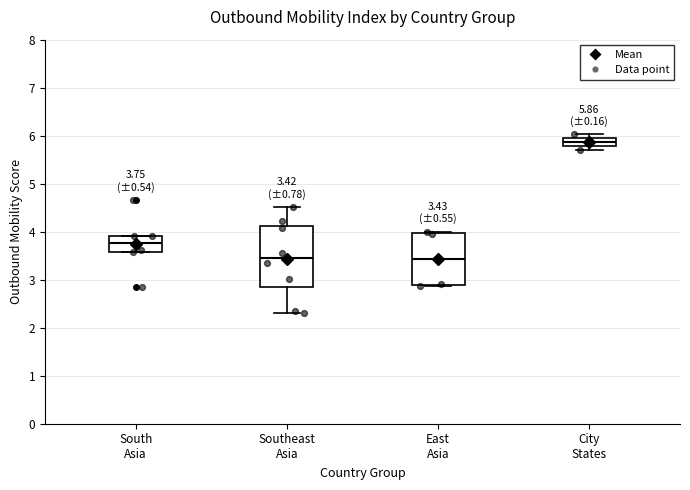

Comparing the boxes themselves (not the whiskers), which one is the tallest?

Southeast Asia